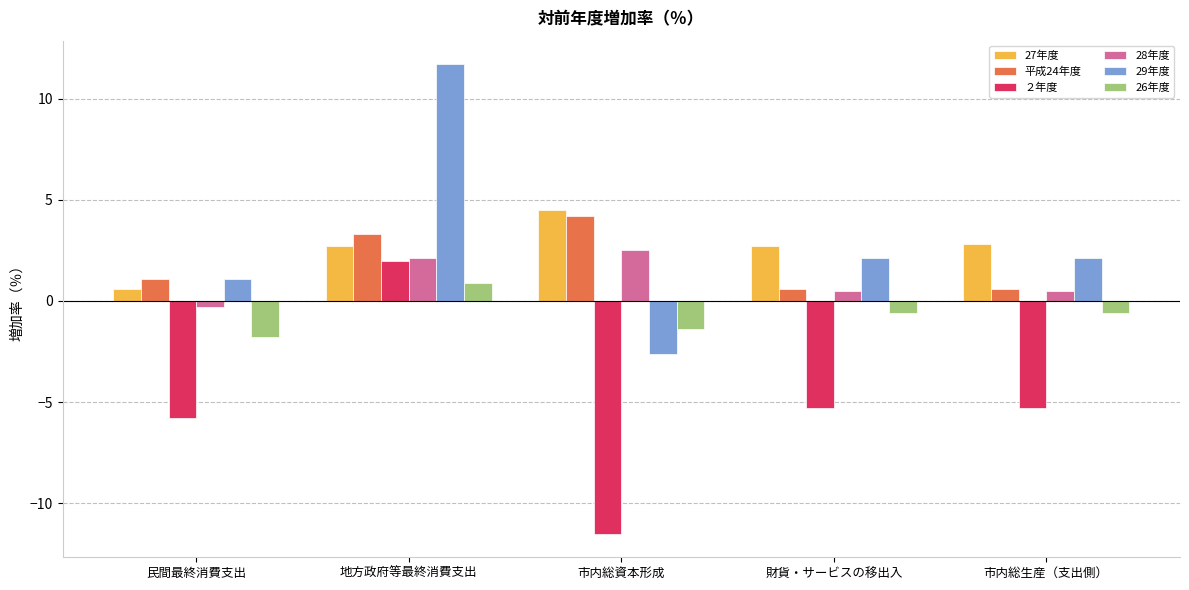

Between 地方政府等最終消費支出 and 市内総生産（支出側）, which series saw the biggest shift?

29年度